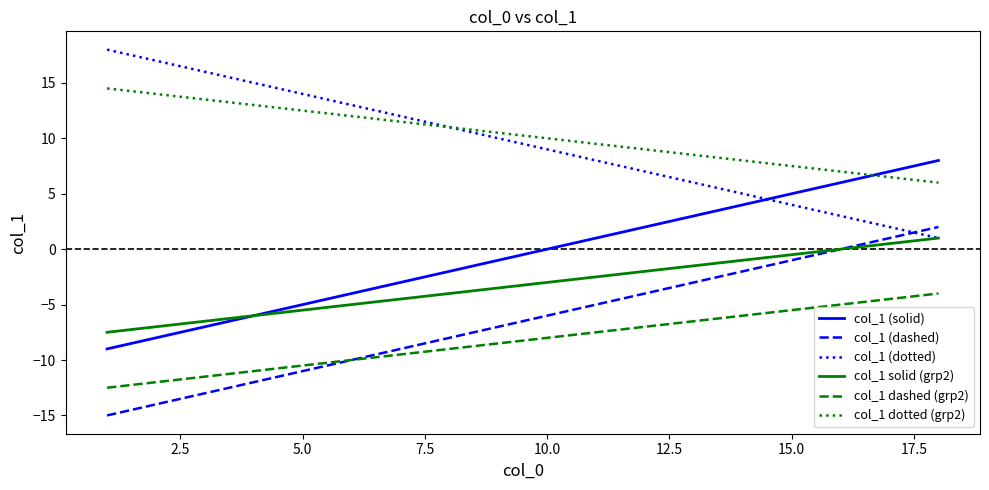

What are all the series names shown in the legend?

col_1 (solid), col_1 (dashed), col_1 (dotted), col_1 solid (grp2), col_1 dashed (grp2), col_1 dotted (grp2)